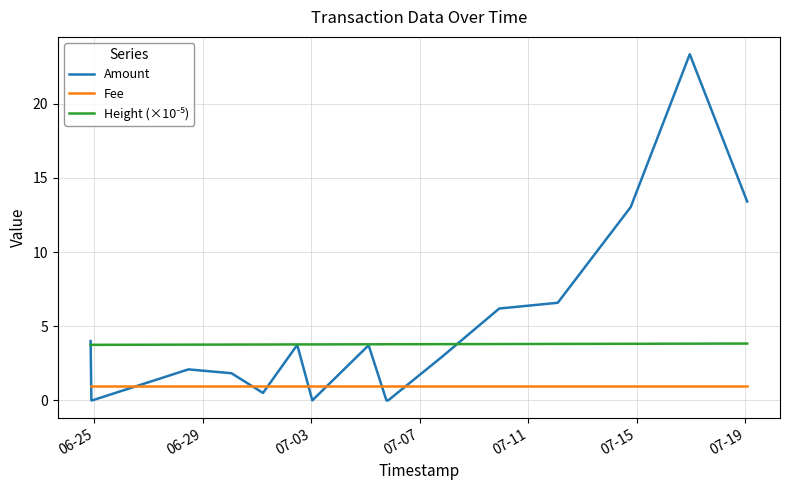

True or false: Fee and Amount cross at least once.

True